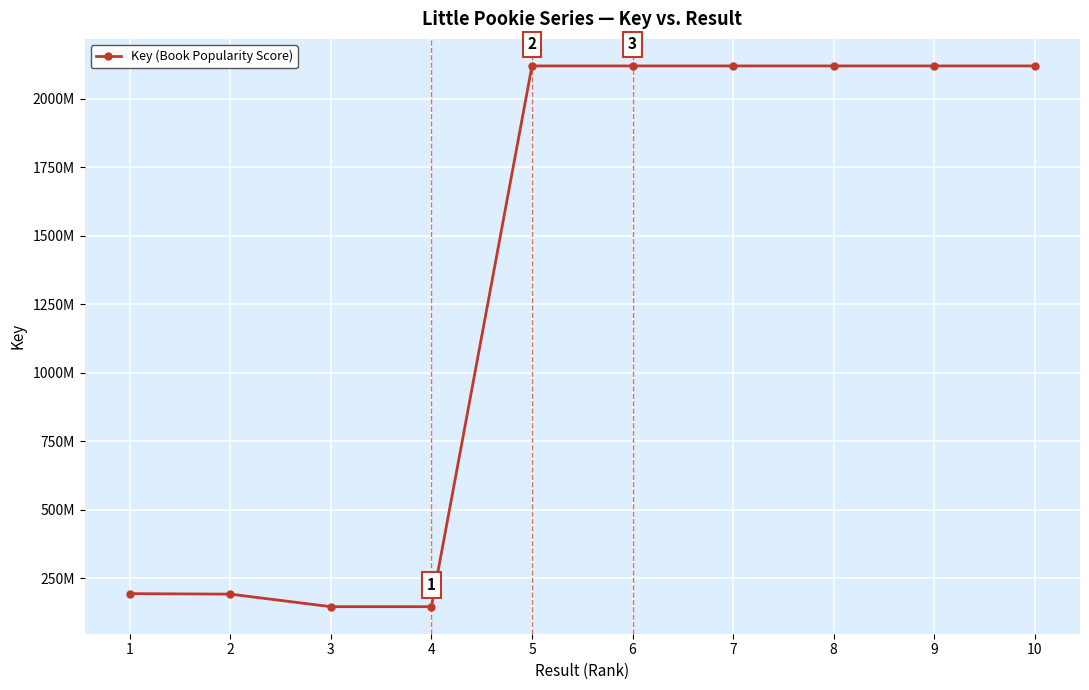

Does the chart have visible grid lines?

Yes